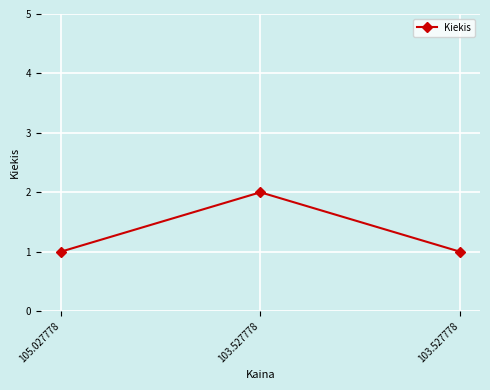

Between 103.527778 and 105.027778, which is larger?

103.527778